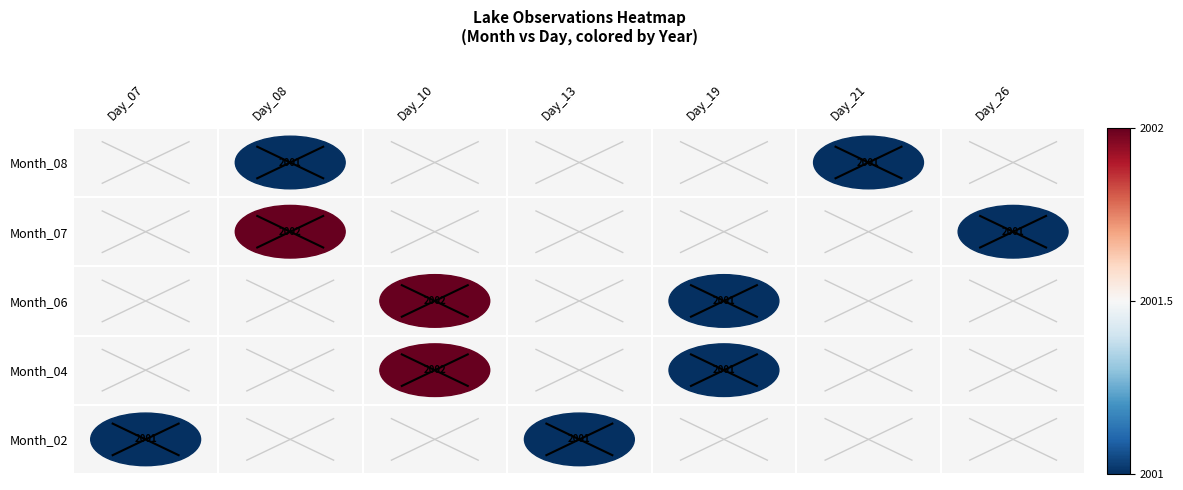

Which label corresponds to the smallest value in the chart?

13